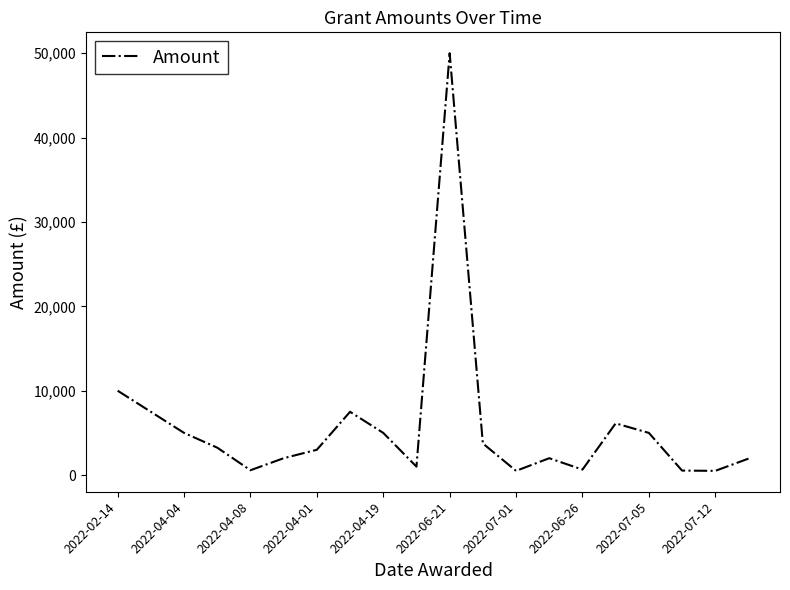

What is the minimum value shown in the chart?

500.0